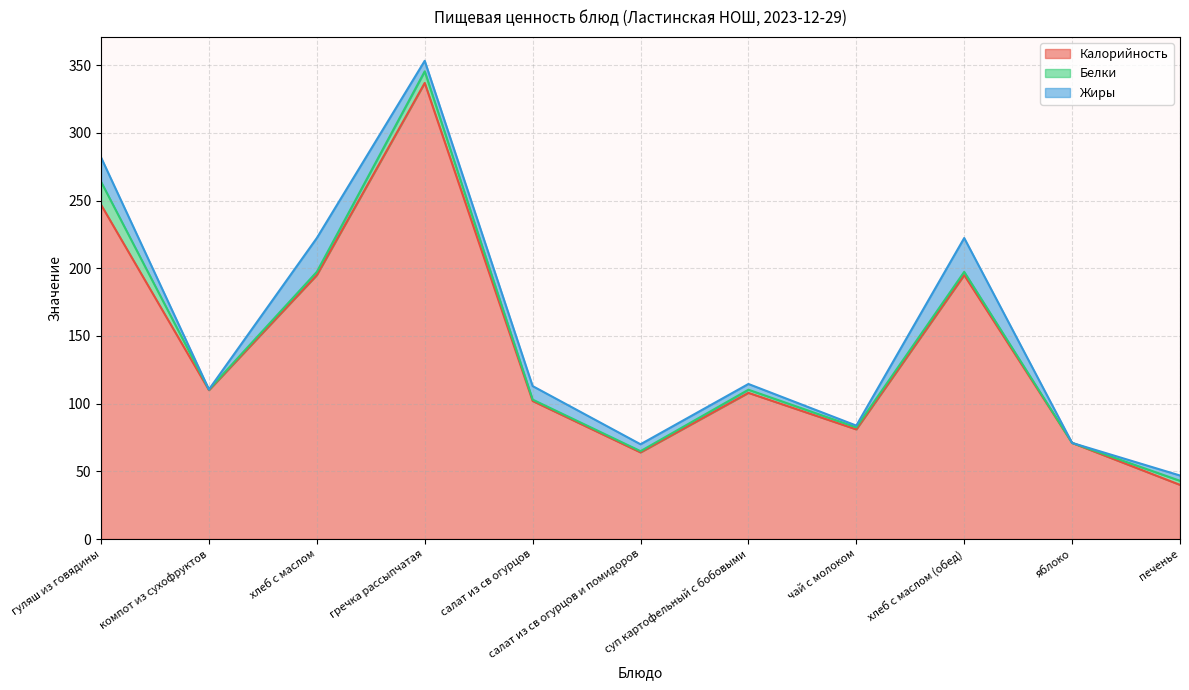

Which series has the largest total across all categories?

Калорийность